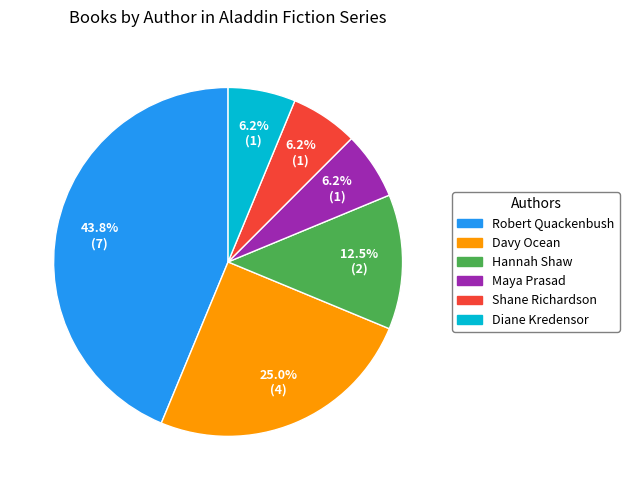

Is Shane Richardson the majority of the pie?

No